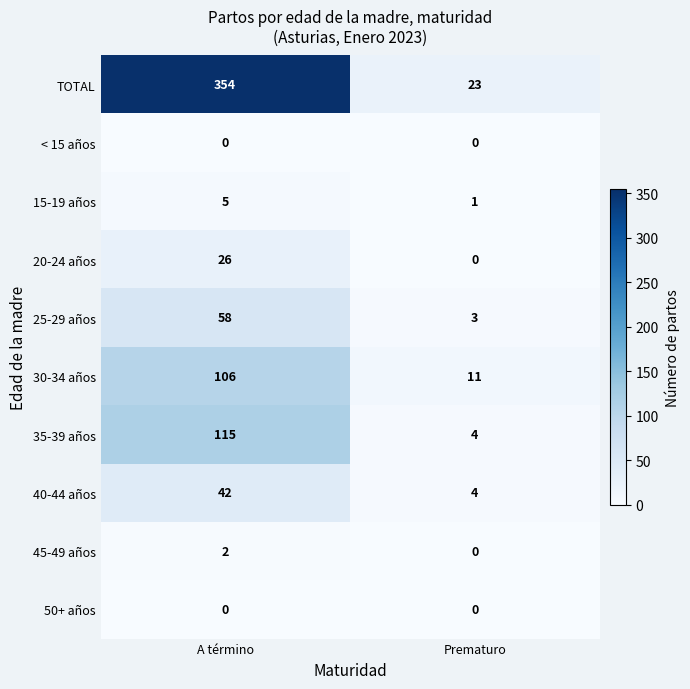

Reading left to right, list all the values displayed in this chart.

TOTAL: 354	23
< 15 años: 0	0
15-19 años: 5	1
20-24 años: 26	0
25-29 años: 58	3
30-34 años: 106	11
35-39 años: 115	4
40-44 años: 42	4
45-49 años: 2	0
50+ años: 0	0